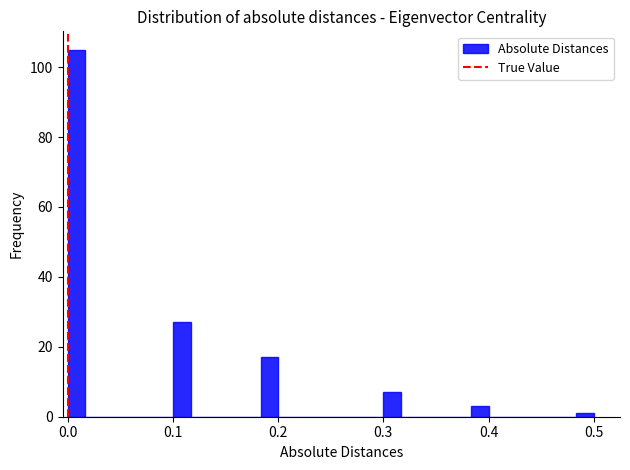

Read against the x-axis, roughly where is the centre of the tallest bar?

0.01